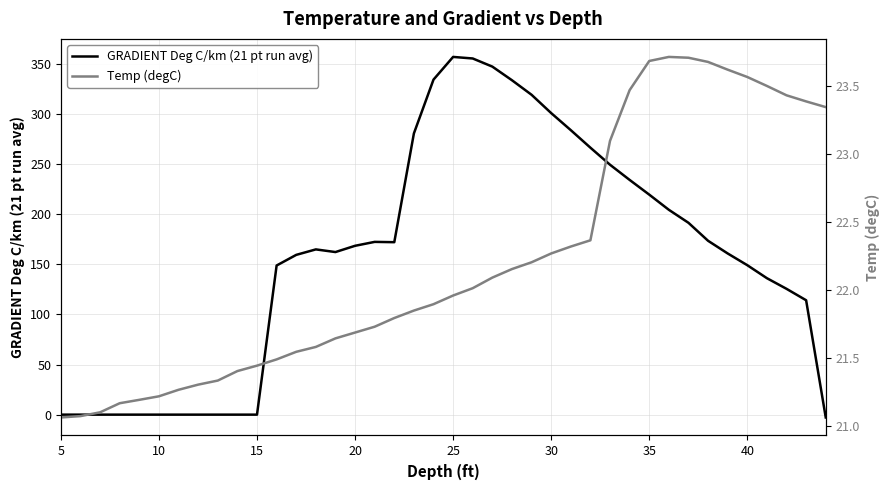

How many negative values does the GRADIENT Deg C/km (21 pt run avg) series have?

1